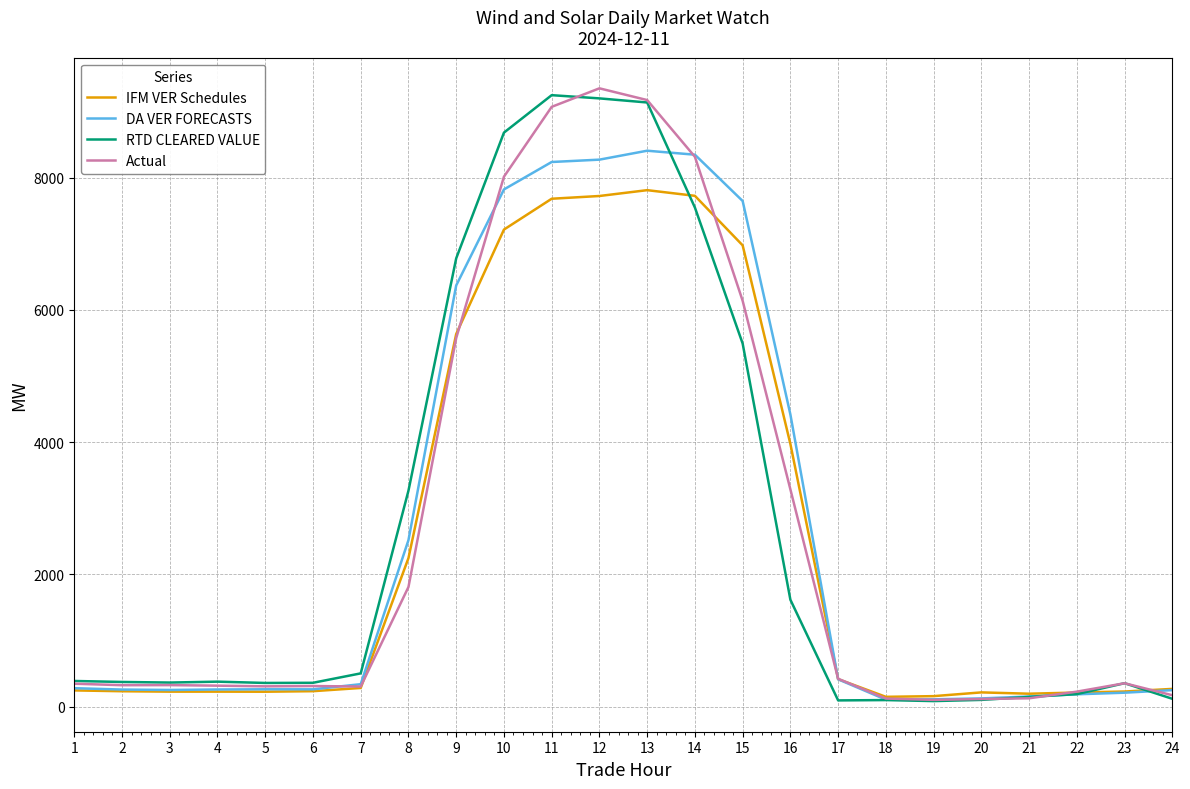

Between 14 and 23, which series saw the biggest shift?

DA VER FORECASTS